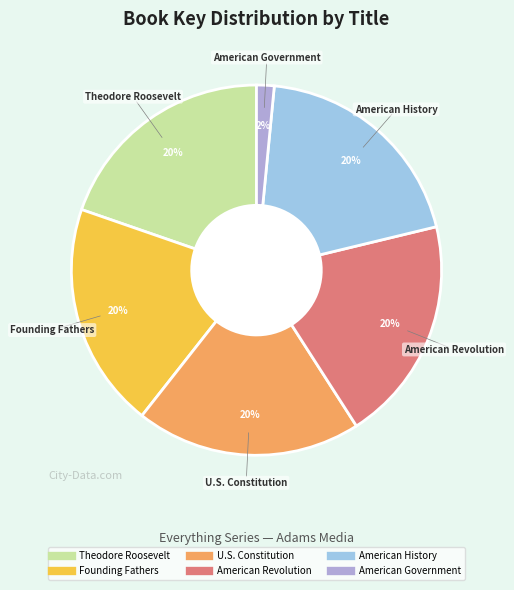

Count the number of slices in the pie.

6